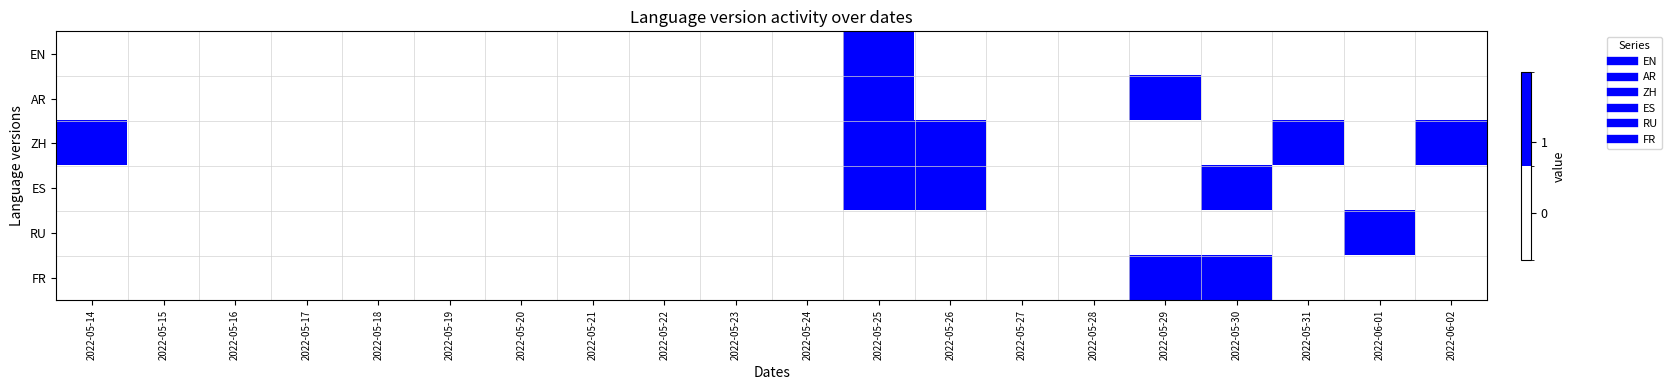

Between 2022-05-26 and 2022-05-29, which series saw the biggest shift?

ZH